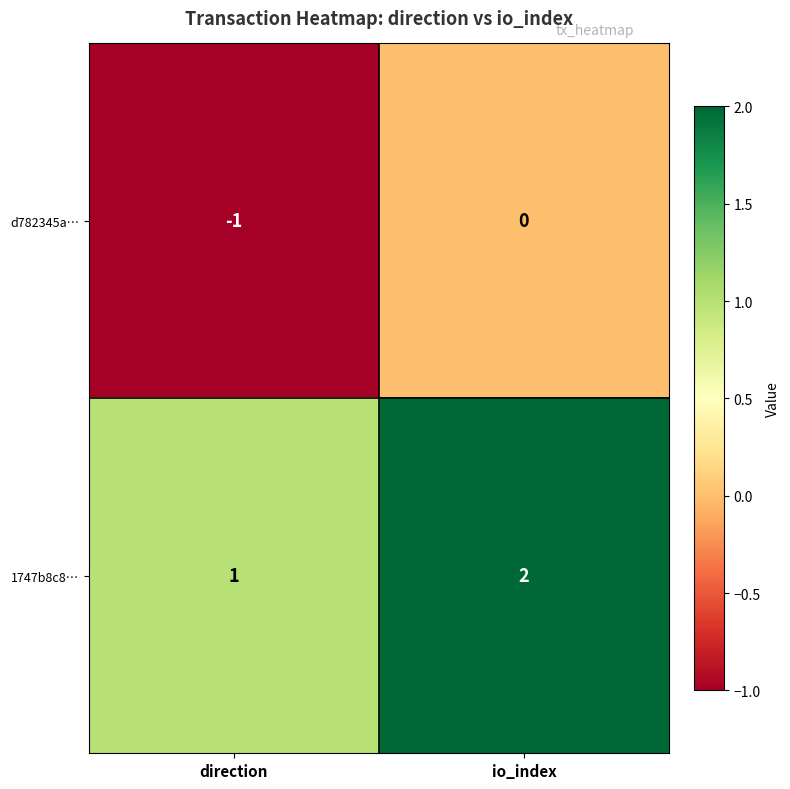

At which label is d782345a… closest to 0?

io_index